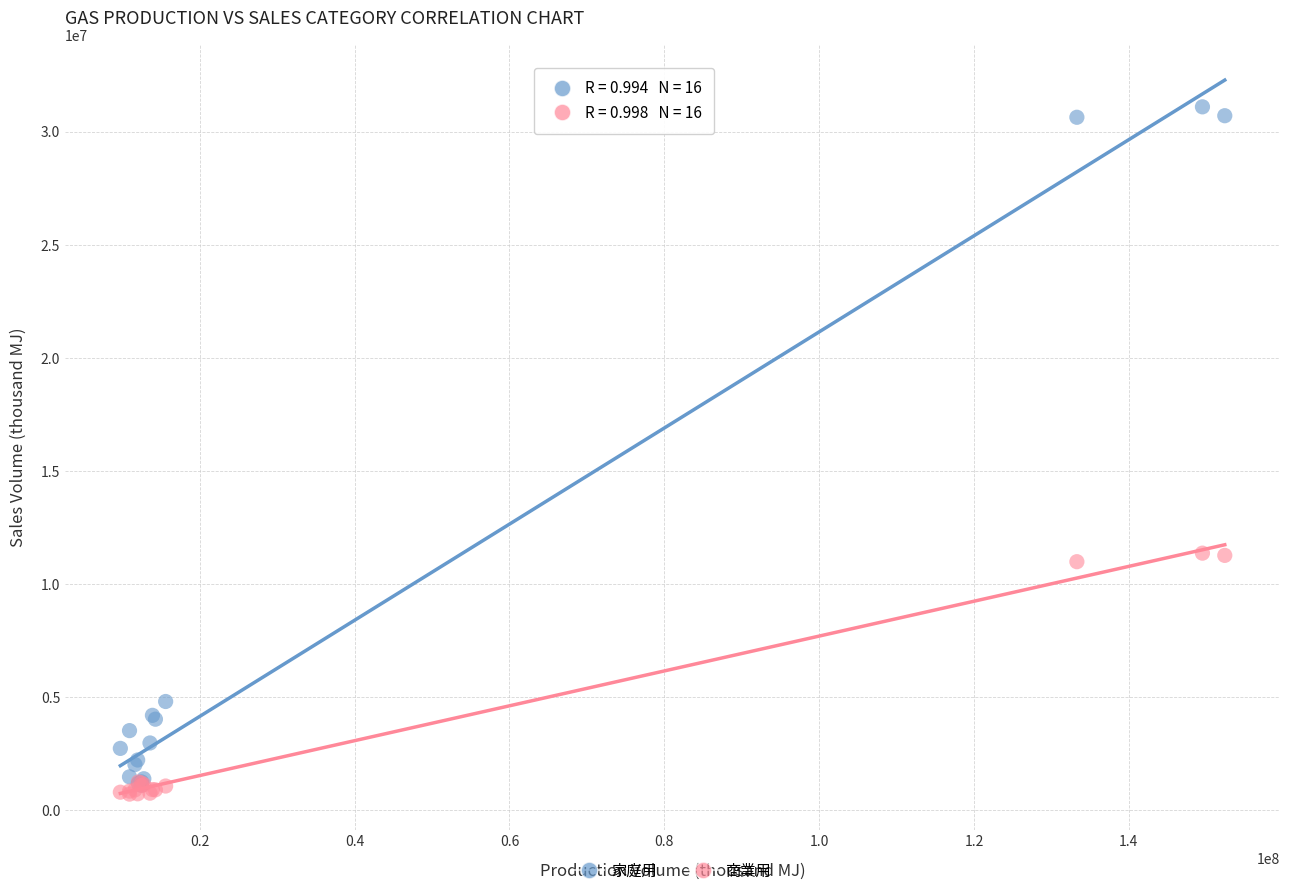

In the 商業用 series, what Y value is closest to 6030789?

1241112